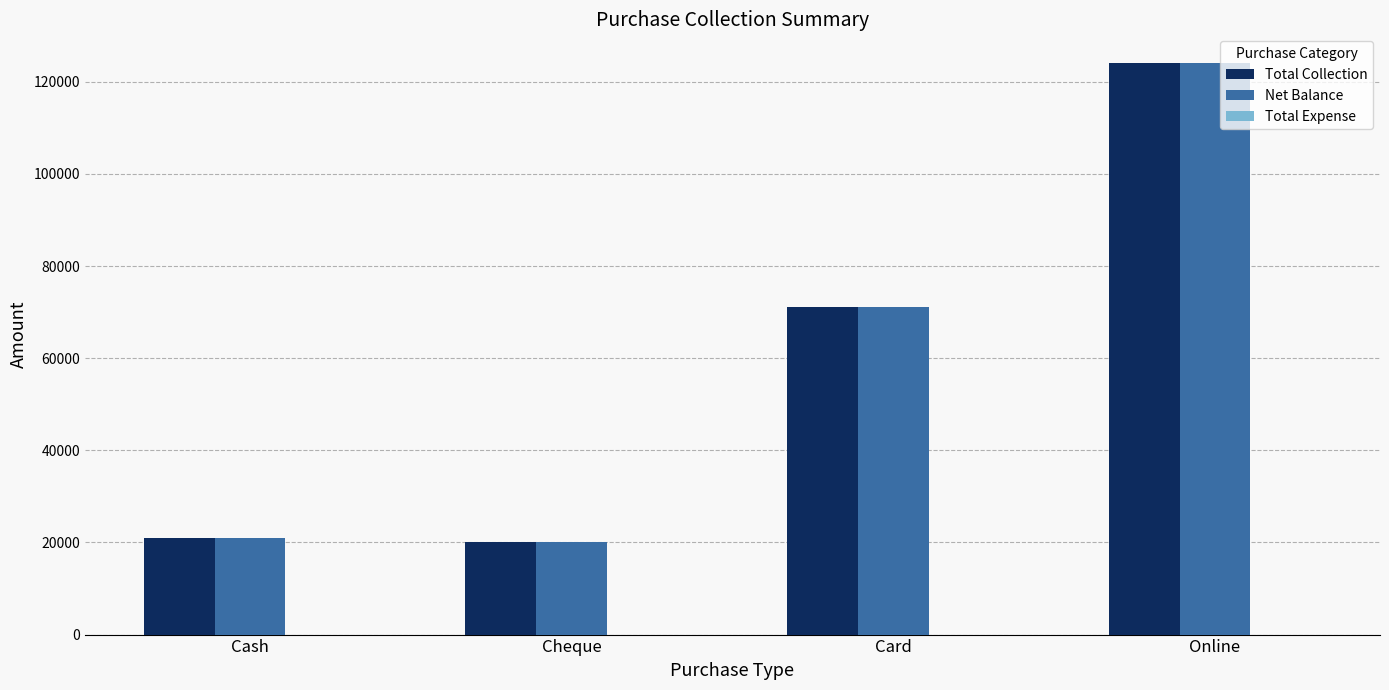

The value of Total Collection at Cheque is 7844. True or false?

False